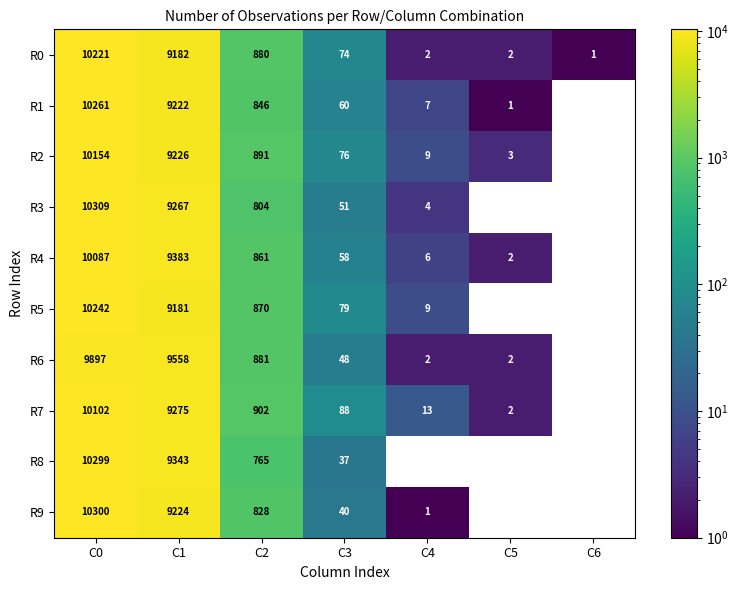

What is the difference between the highest and lowest values at C1?

377